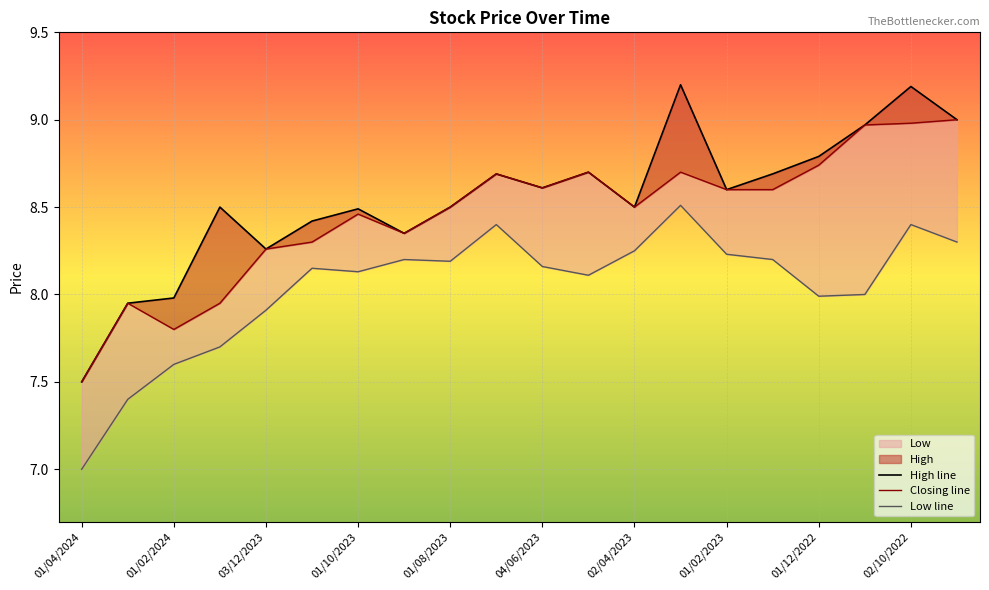

At which label is Closing line closest to 8?

01/02/2024